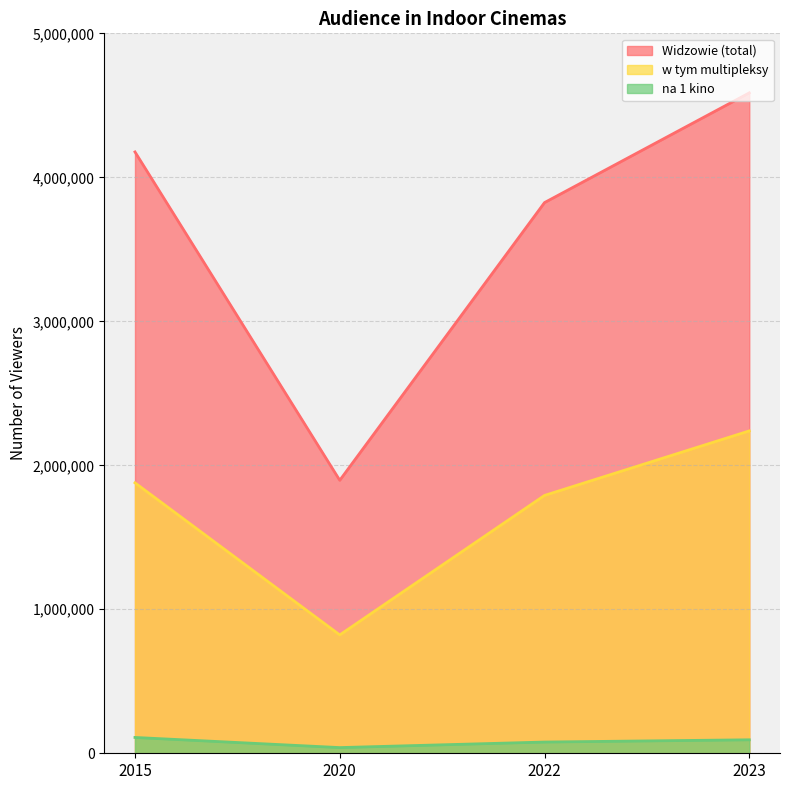

The na 1 kino series shows 93603 at 2023. True or false?

True